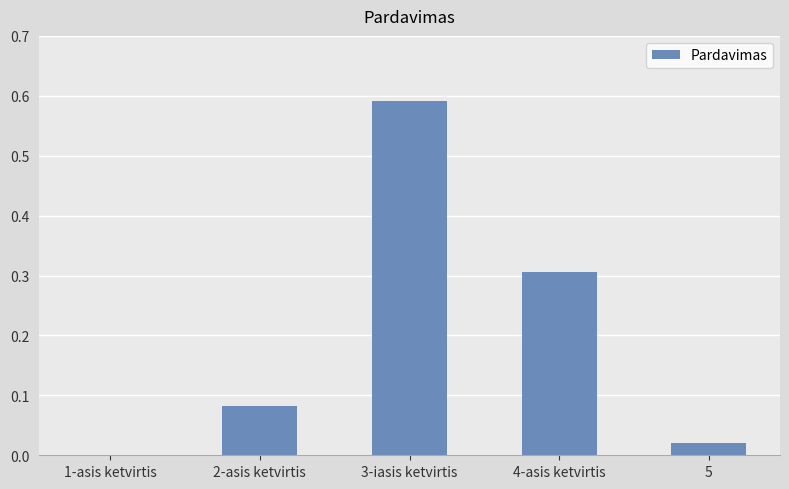

What is the change in value from 1-asis ketvirtis to 3-iasis ketvirtis?

+0.6